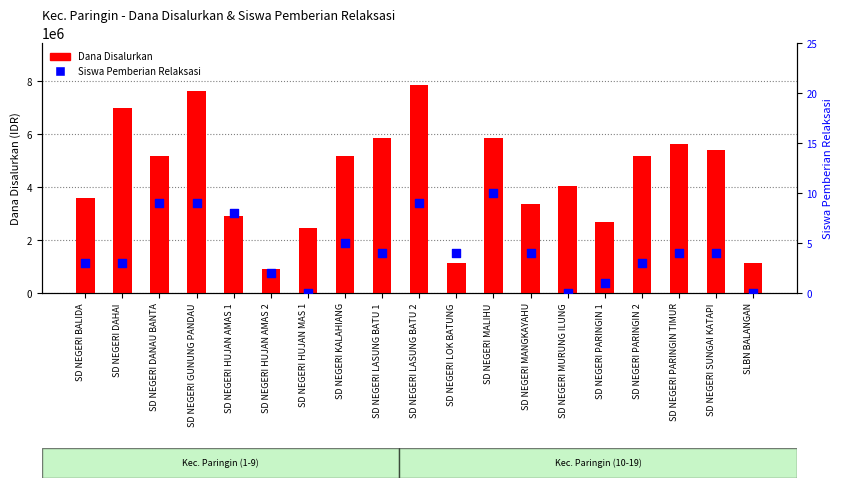

Which series has the largest Y range (max minus min)?

Dana Disalurkan